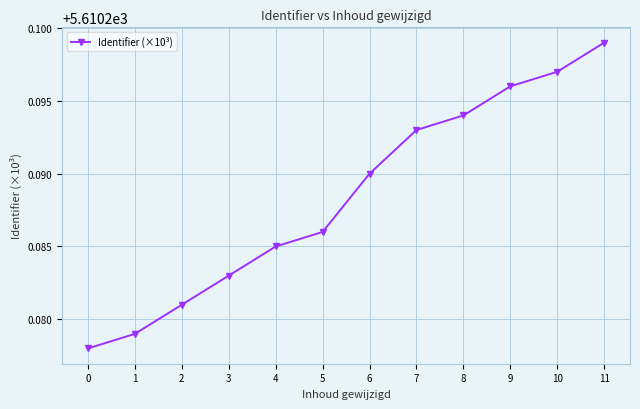

Approximately how many times larger is the value at 8 compared to 10?

1.0